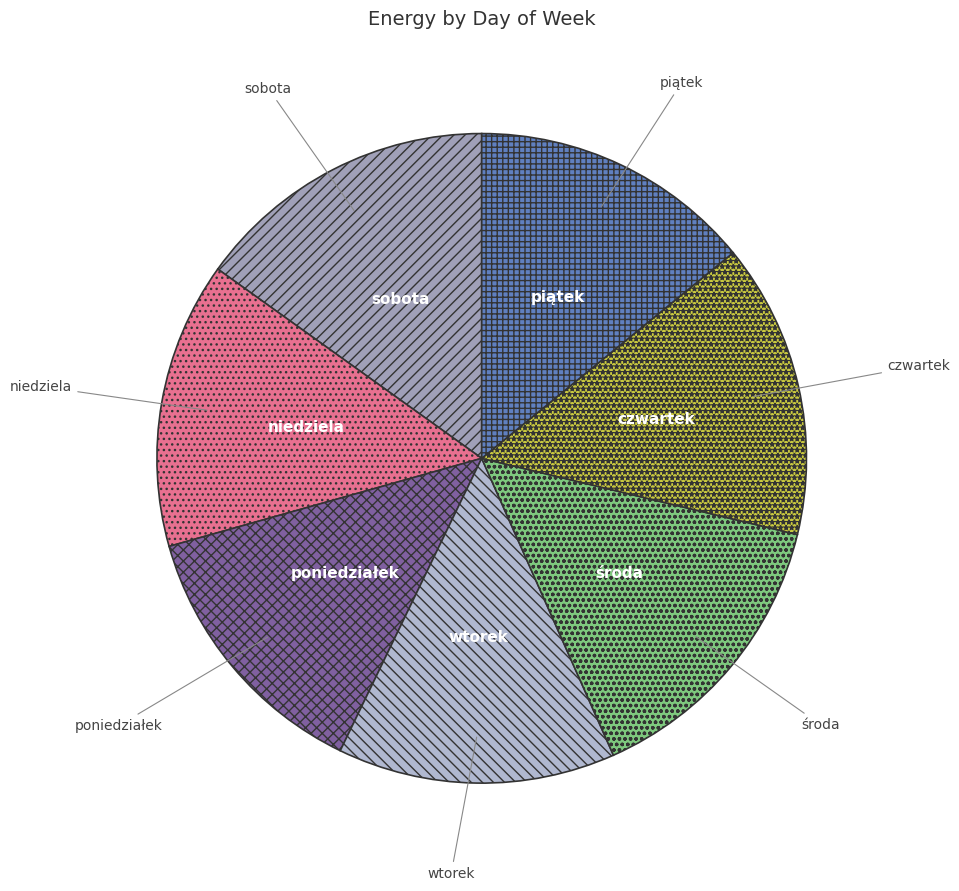

Do wtorek and środa together represent more than half of the pie?

No